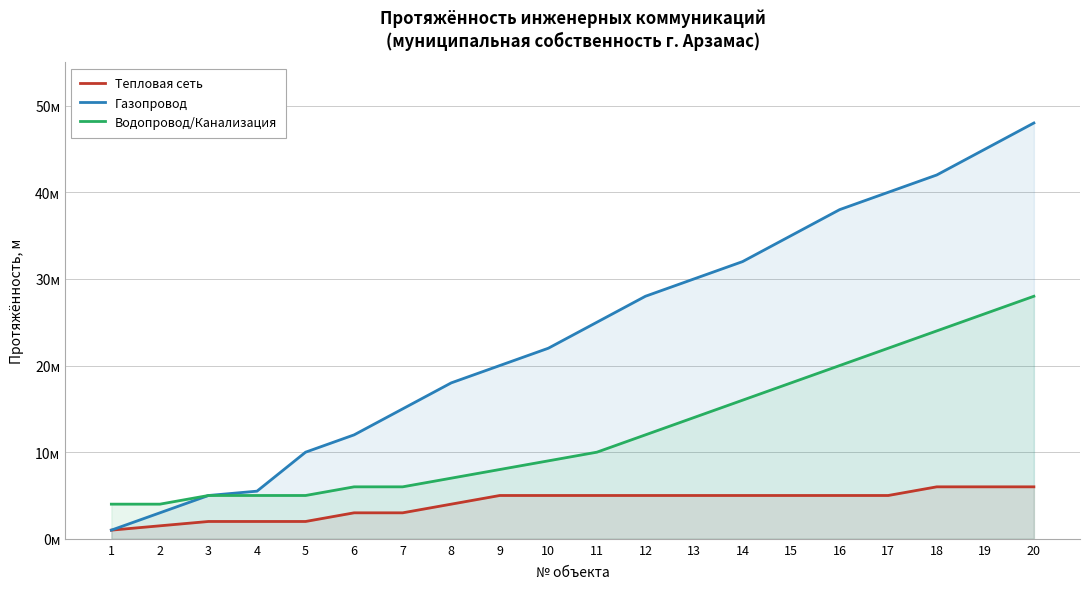

What is the difference between the Газопровод values at 4 and 14?

26.5